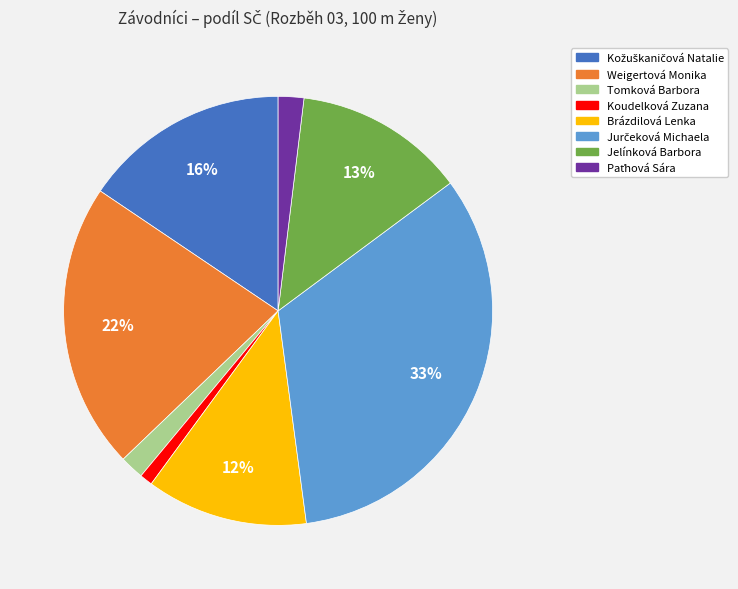

To the nearest percent, what is the difference between the largest and smallest slice percentages?

32%